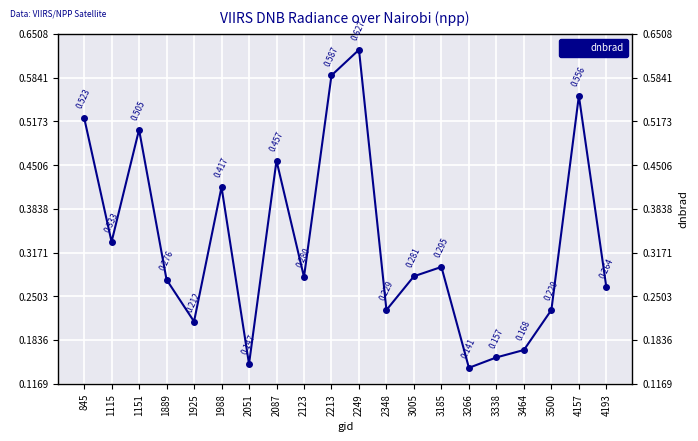

How many lines are shown in the chart?

1